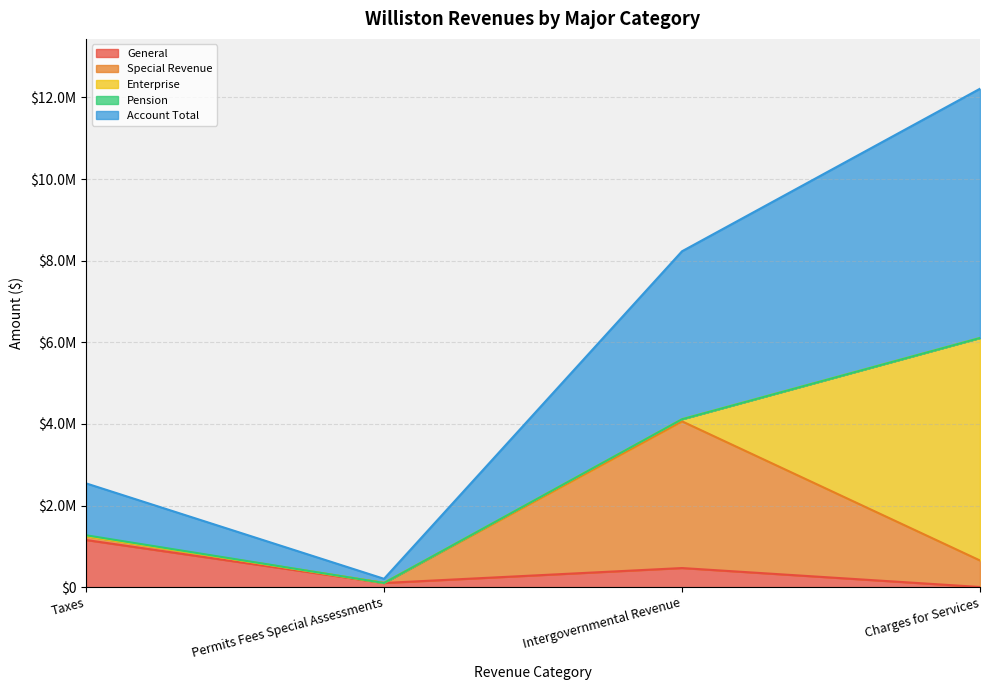

What is the difference between the Account Total values at Intergovernmental Revenue and Charges for Services?

1991222